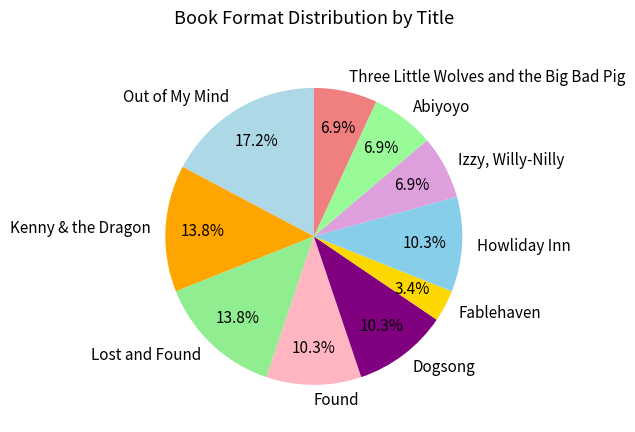

To the nearest percent, what is the difference between the largest and smallest slice percentages?

14%